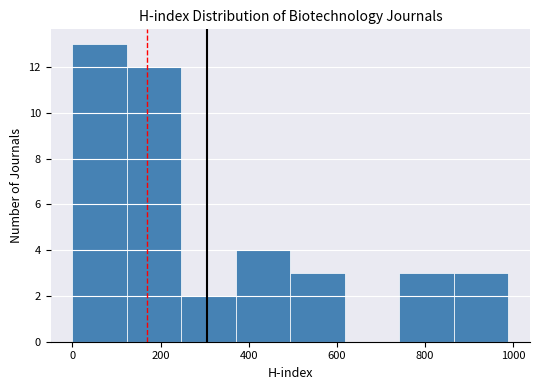

Reading left to right, transcribe this chart: for each bar, give the range it covers on the x-axis and its height. Neither the bar edges nor the heights are printed on the chart, so give them approximately, as read against the axes.

0 to 120: 13
120 to 240: 12
240 to 380: 2
380 to 500: 4
500 to 620: 3
620 to 740: 0
740 to 860: 3
860 to 980: 3